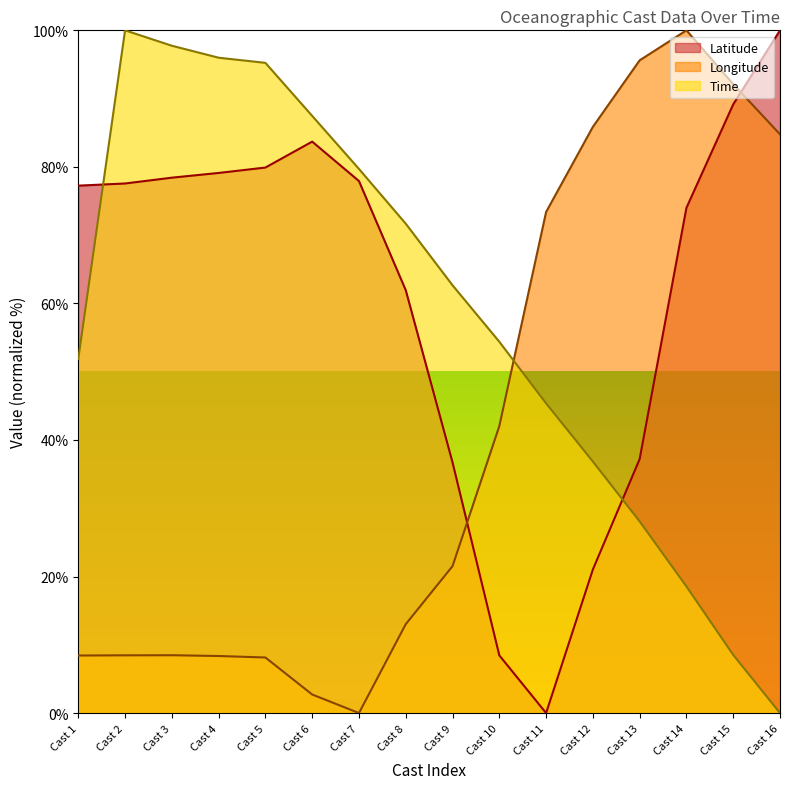

Which series ends up on top after the final intersection of Time and Latitude?

Latitude